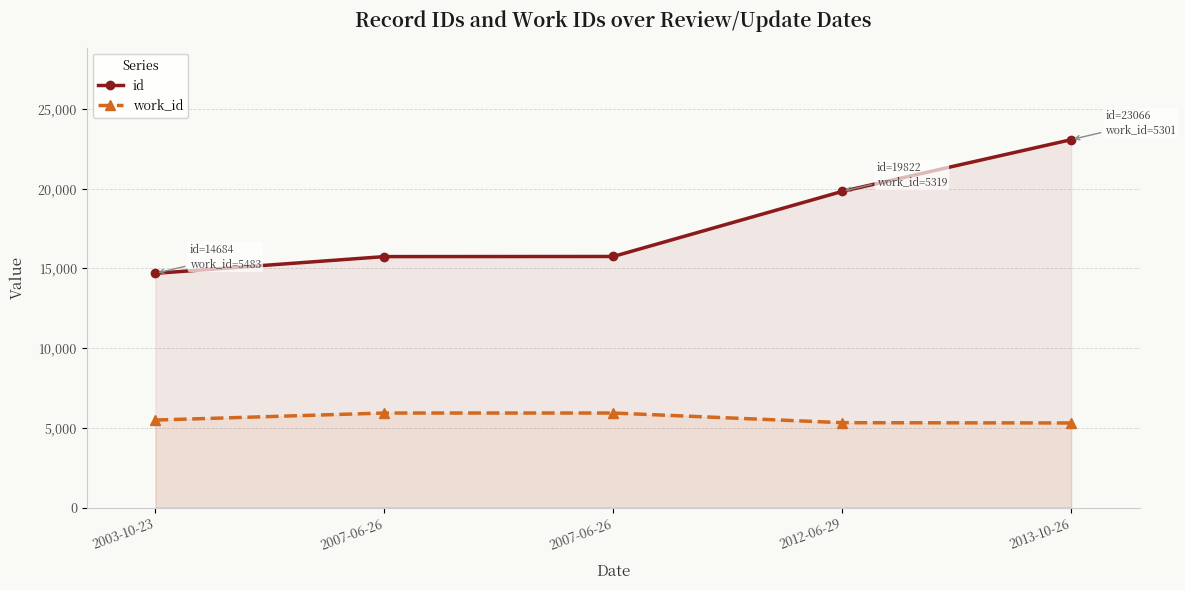

True or false: id and work_id intersect in this chart.

False